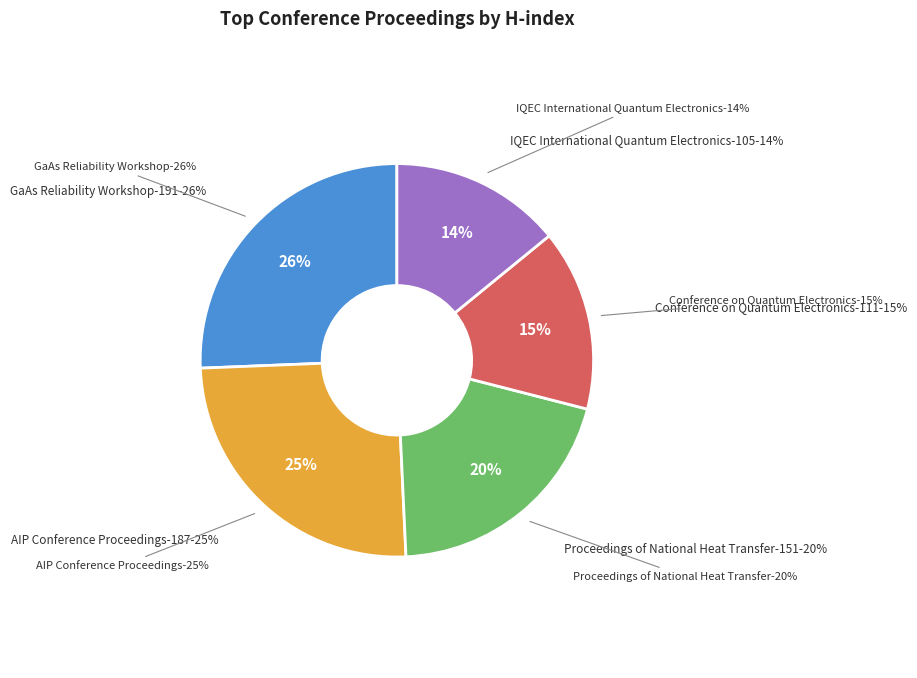

To the nearest percent, what is the difference between the largest and smallest slice percentages?

12%